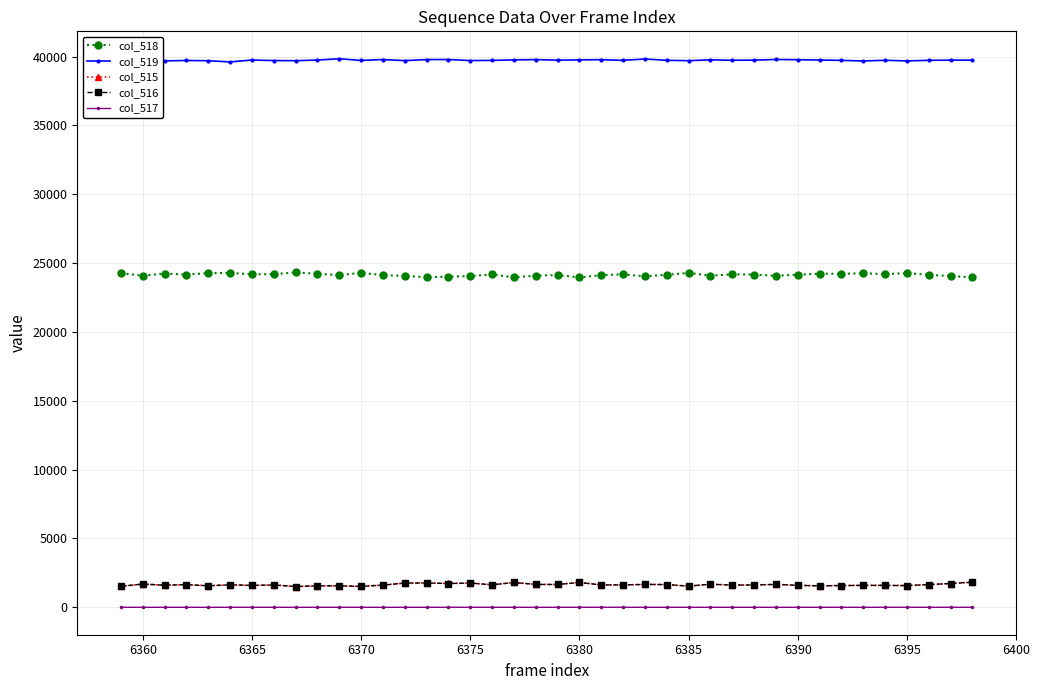

Which series has the largest total across all categories?

col_519